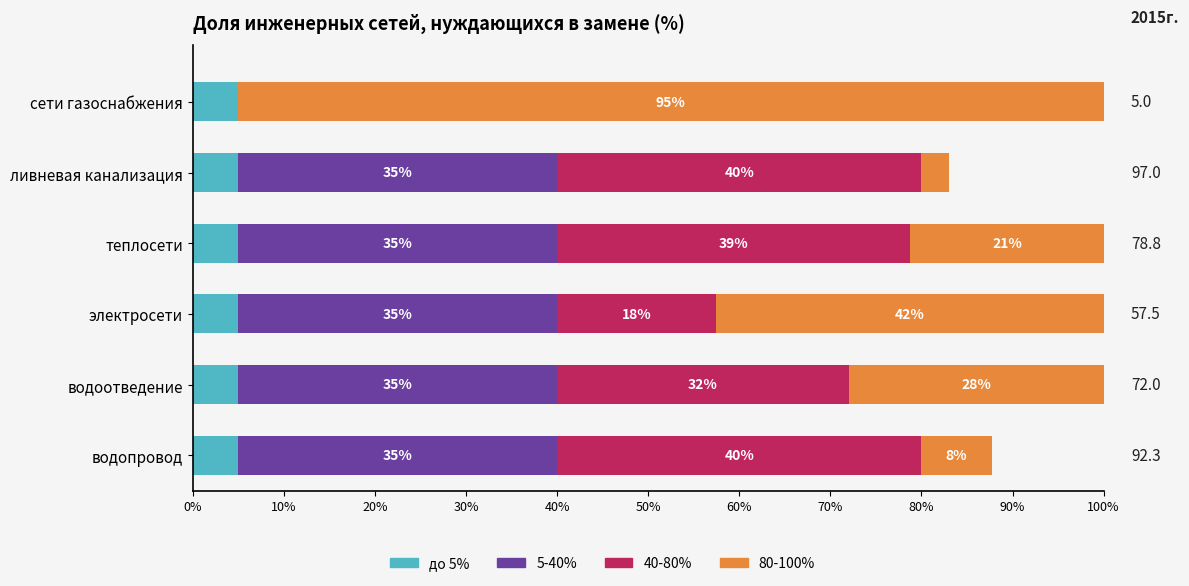

The до 5% series shows 5.0 at теплосети. True or false?

True